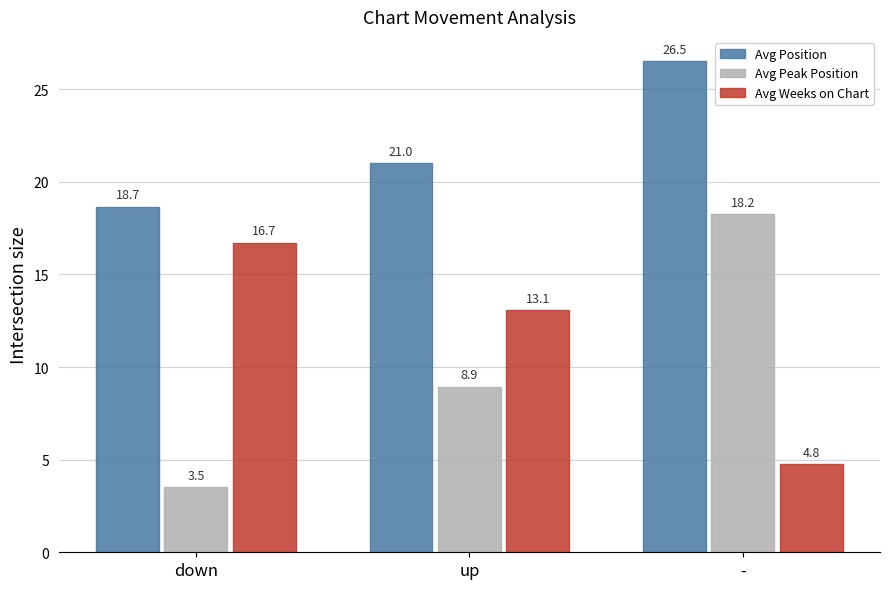

At which category does the chart reach its minimum across all series?

down